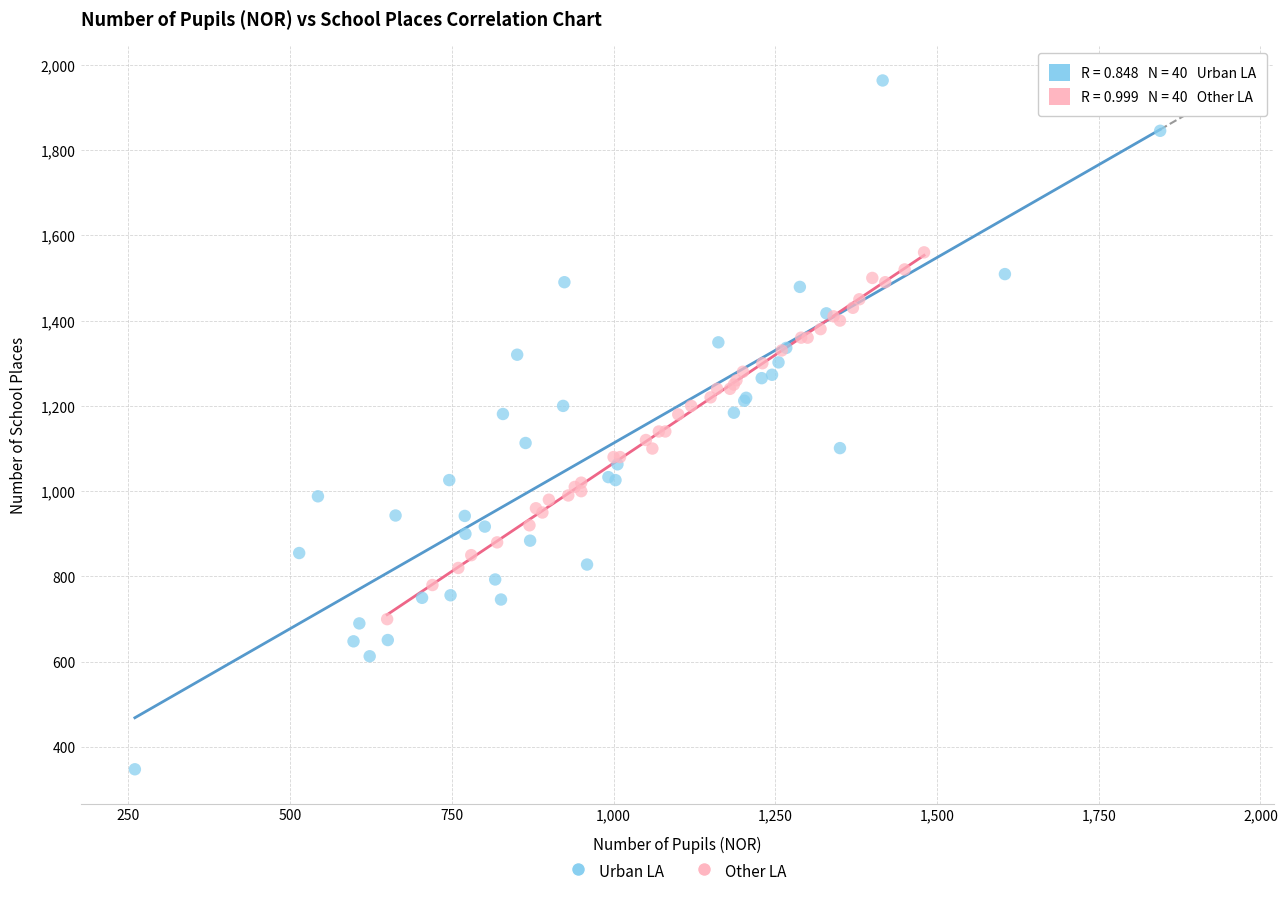

Which series contains the lowest Y value?

Urban LA